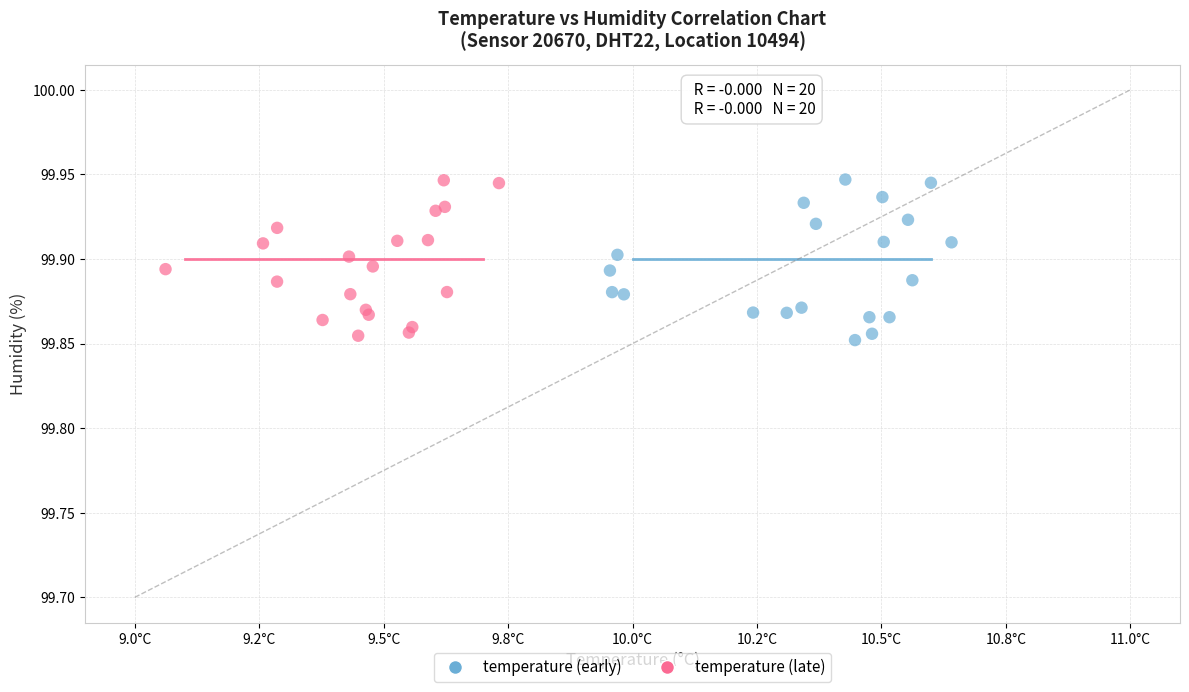

What are all the series names shown in the legend?

temperature (early), temperature (late)